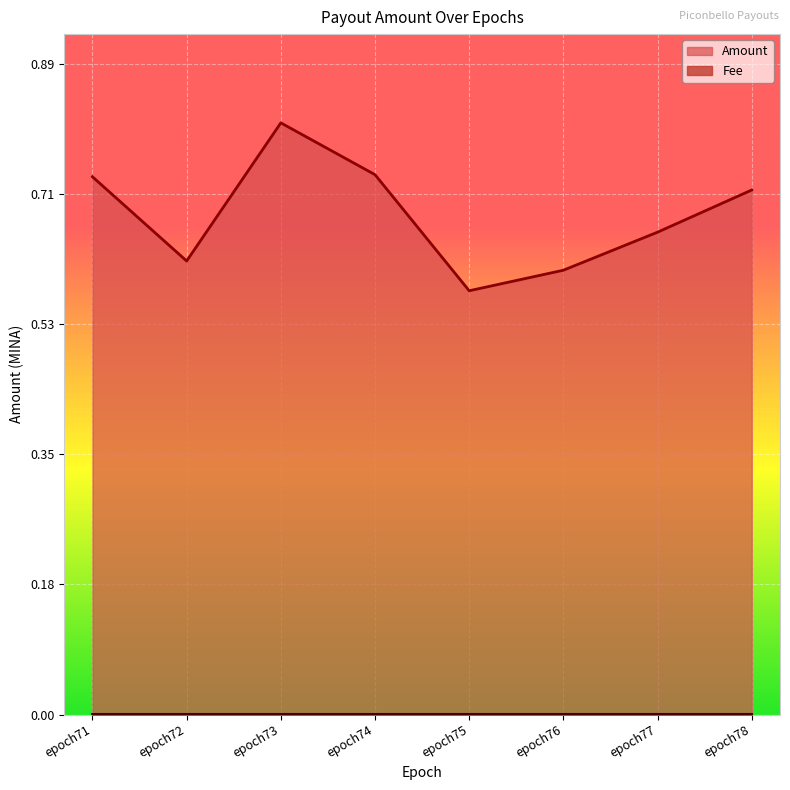

Where is the data nearest to the value 0?

epoch75